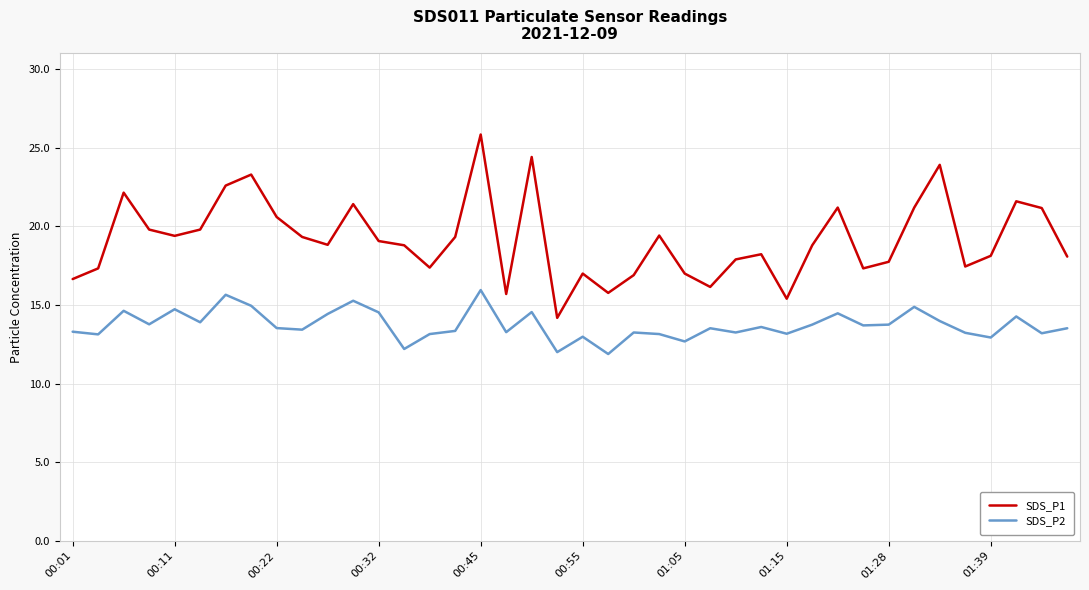

True or false: SDS_P2 and SDS_P1 cross at least once.

False